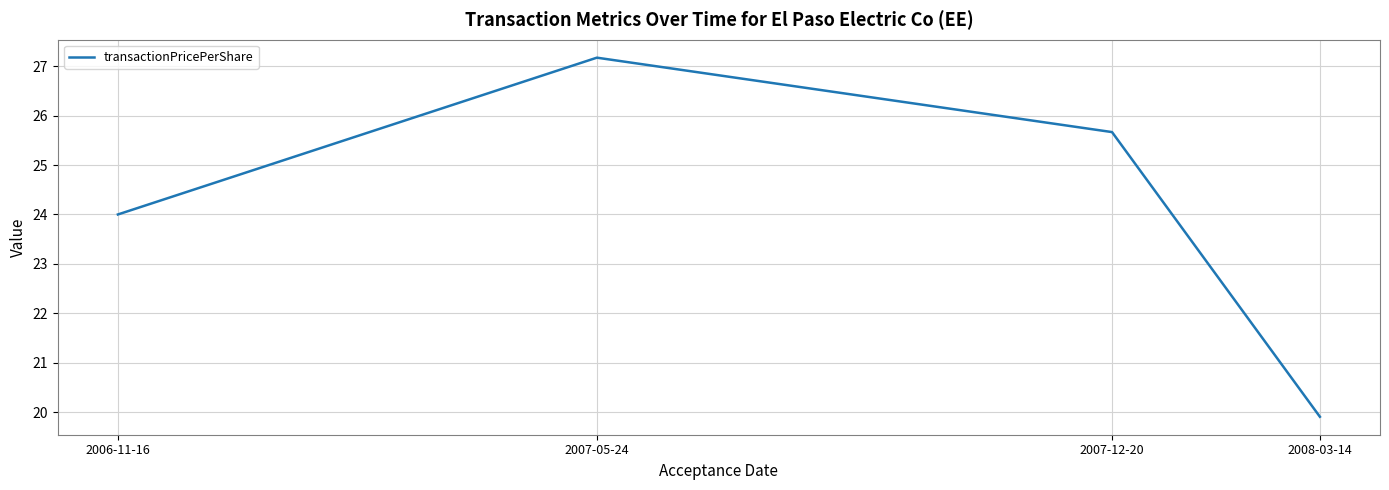

What is the greatest value displayed?

27.2